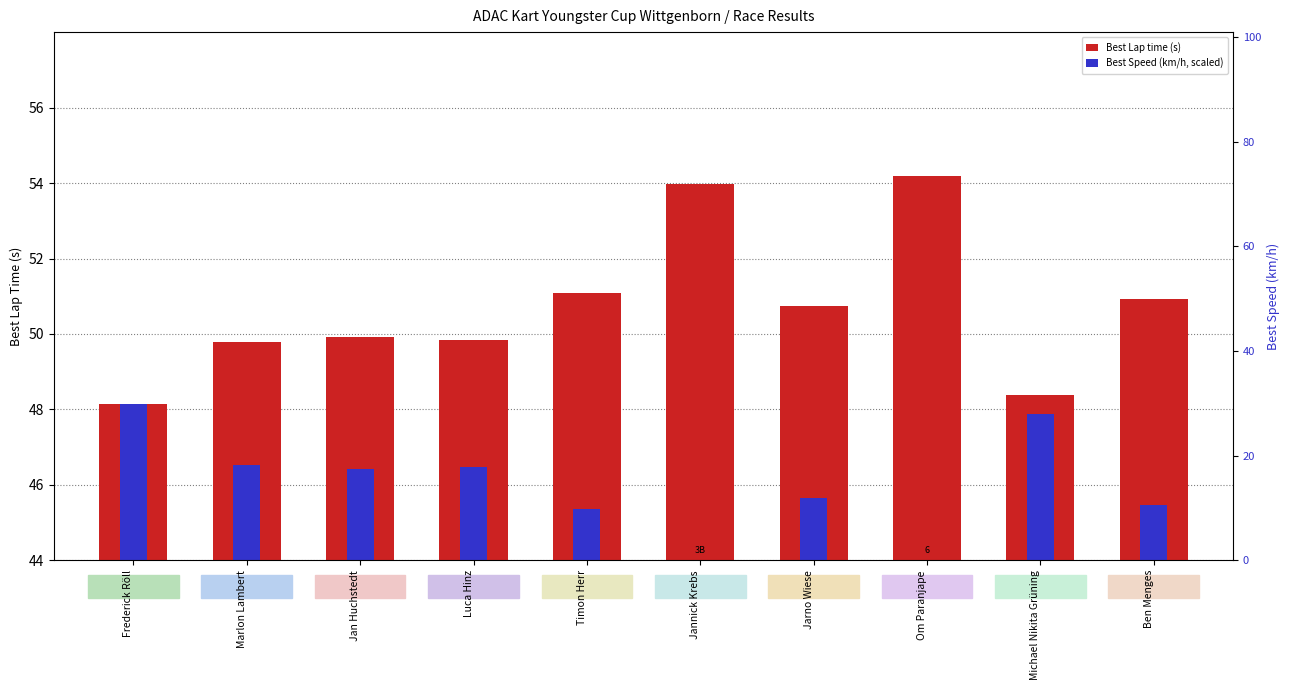

Where does the Best Speed (km/h, scaled) series first go above 46?

Frederick Röll